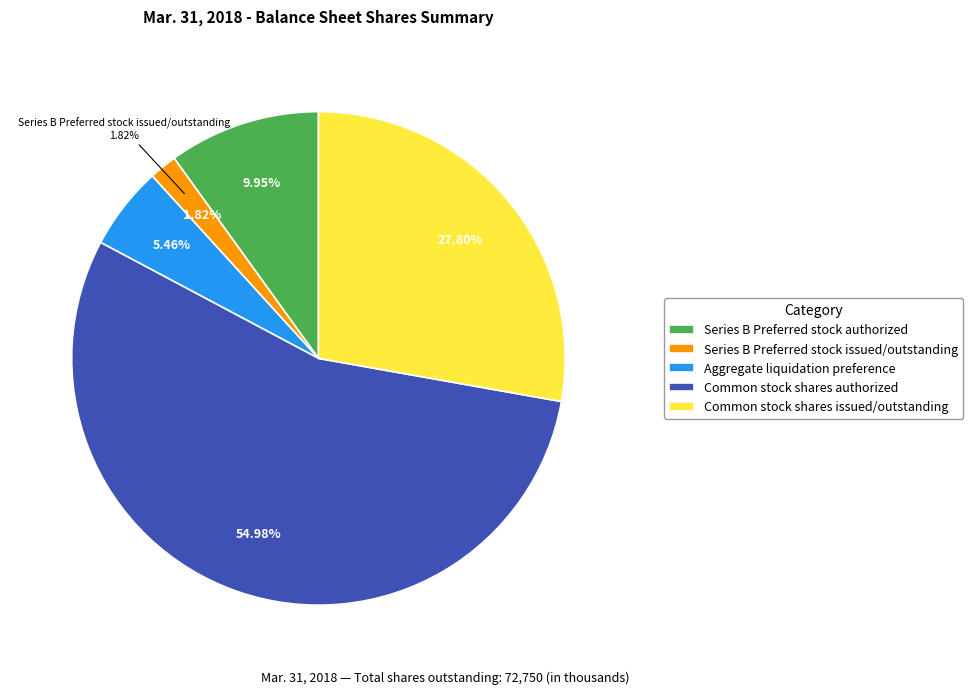

What is the change in value from Aggregate liquidation
preference to Common stock
shares issued/outstanding?

+16254